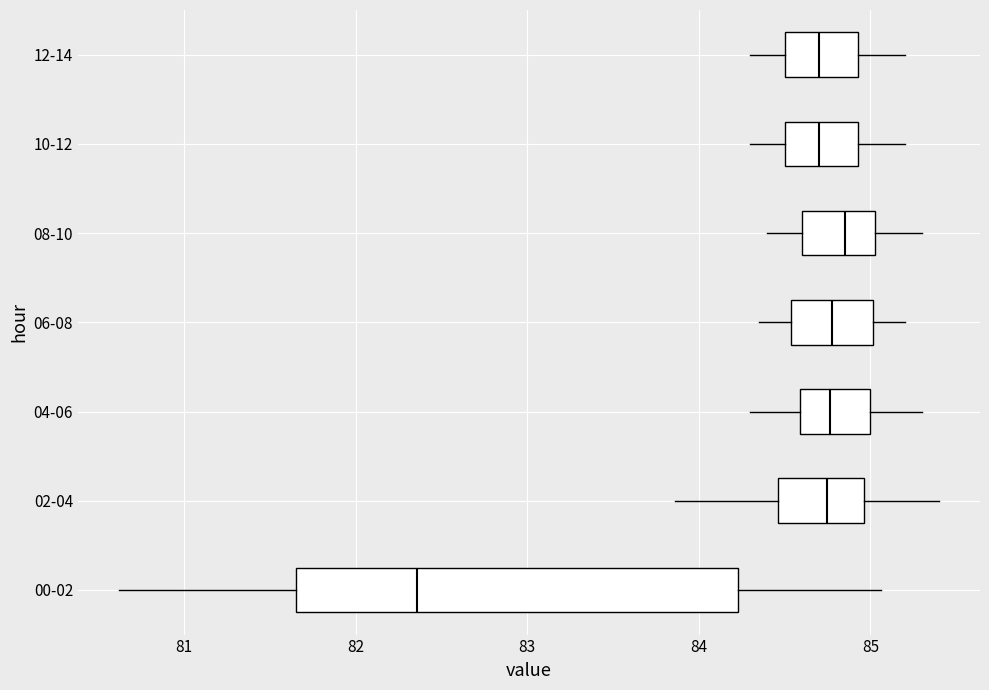

Reading bottom to top, transcribe this box plot: for each box, give where its median line is, the range the box spans, and where its two whiskers end, as read against the x-axis. The values are not printed on the chart, so give them approximately, as read against the axis.

00-02: median 82.4, box 81.7 to 84.2, whiskers 80.6 to 85.1
02-04: median 84.7, box 84.5 to 85.0, whiskers 83.9 to 85.4
04-06: median 84.8, box 84.6 to 85.0, whiskers 84.3 to 85.3
06-08: median 84.8, box 84.5 to 85.0, whiskers 84.4 to 85.2
08-10: median 84.9, box 84.6 to 85.0, whiskers 84.4 to 85.3
10-12: median 84.7, box 84.5 to 84.9, whiskers 84.3 to 85.2
12-14: median 84.7, box 84.5 to 84.9, whiskers 84.3 to 85.2